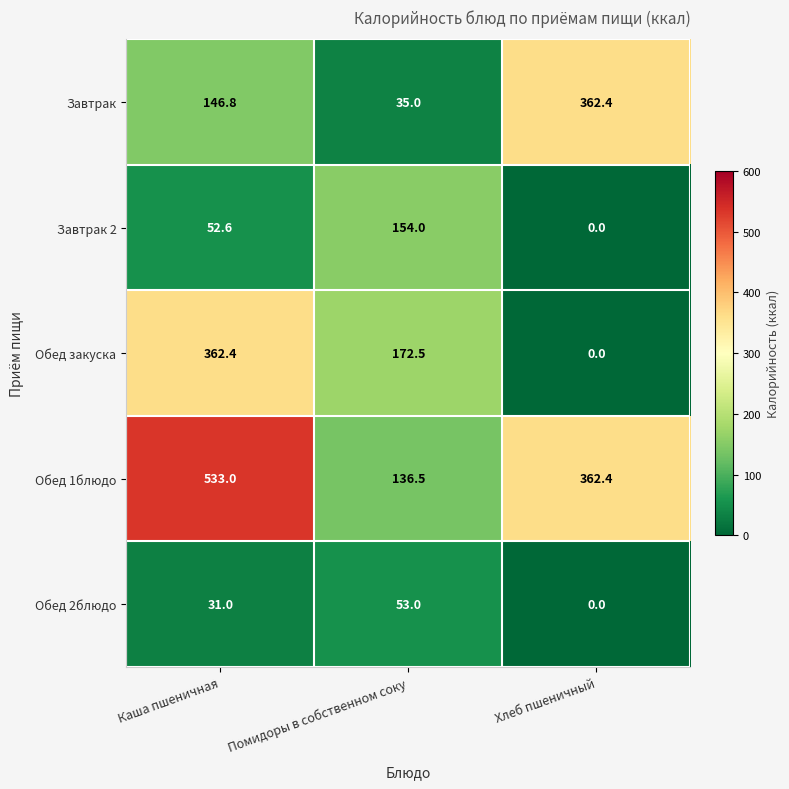

At which label does Обед 1блюдо first exceed 362?

Каша пшеничная